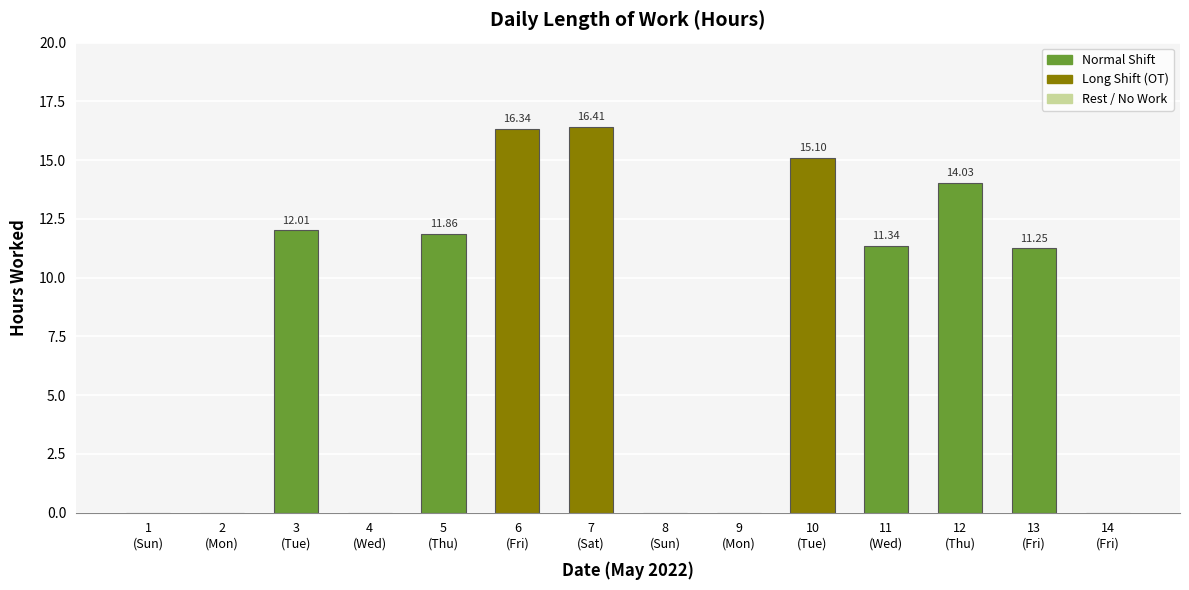

Rank the categories by value from lowest to highest.

1
(Sun), 2
(Mon), 4
(Wed), 8
(Sun), 9
(Mon), 14
(Fri), 13
(Fri), 11
(Wed), 5
(Thu), 3
(Tue), 12
(Thu), 10
(Tue), 6
(Fri), 7
(Sat)